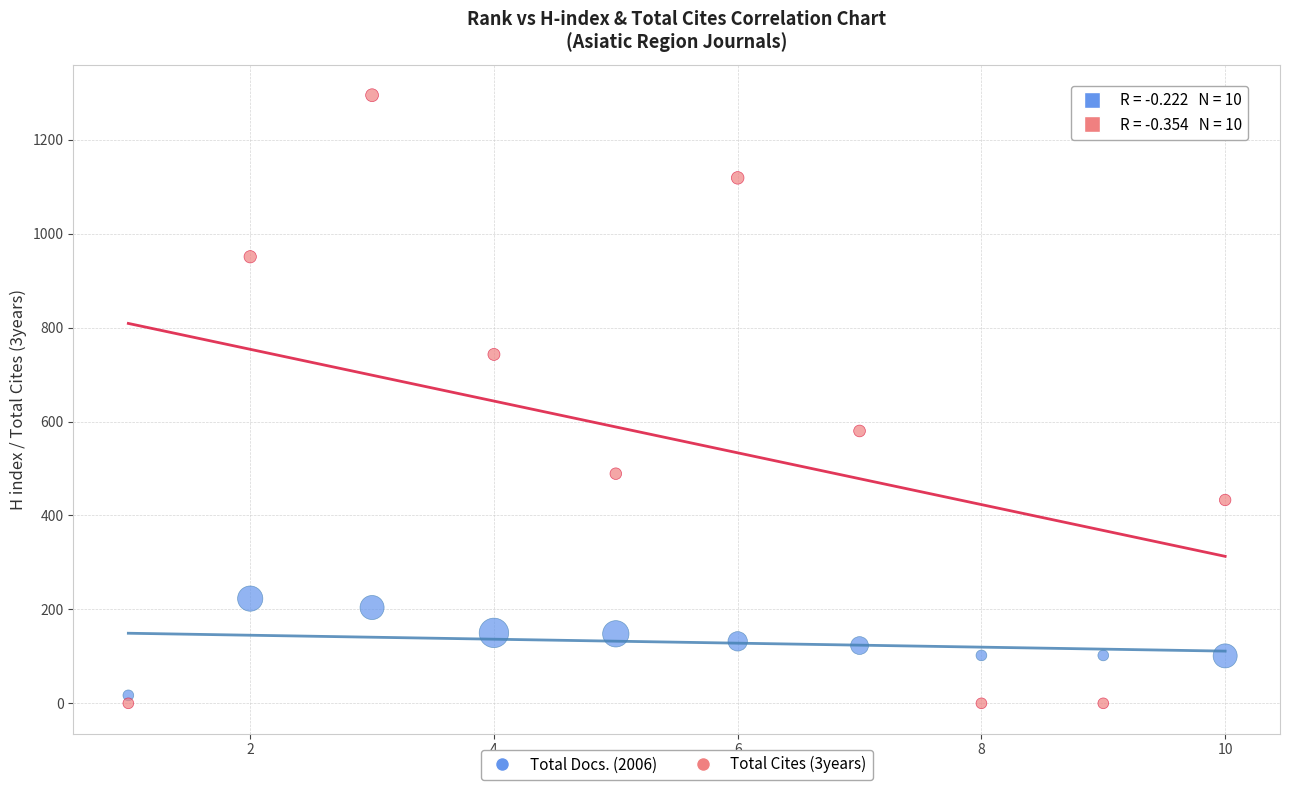

What are all the series names shown in the legend?

Total Docs. (2006), Total Cites (3years)